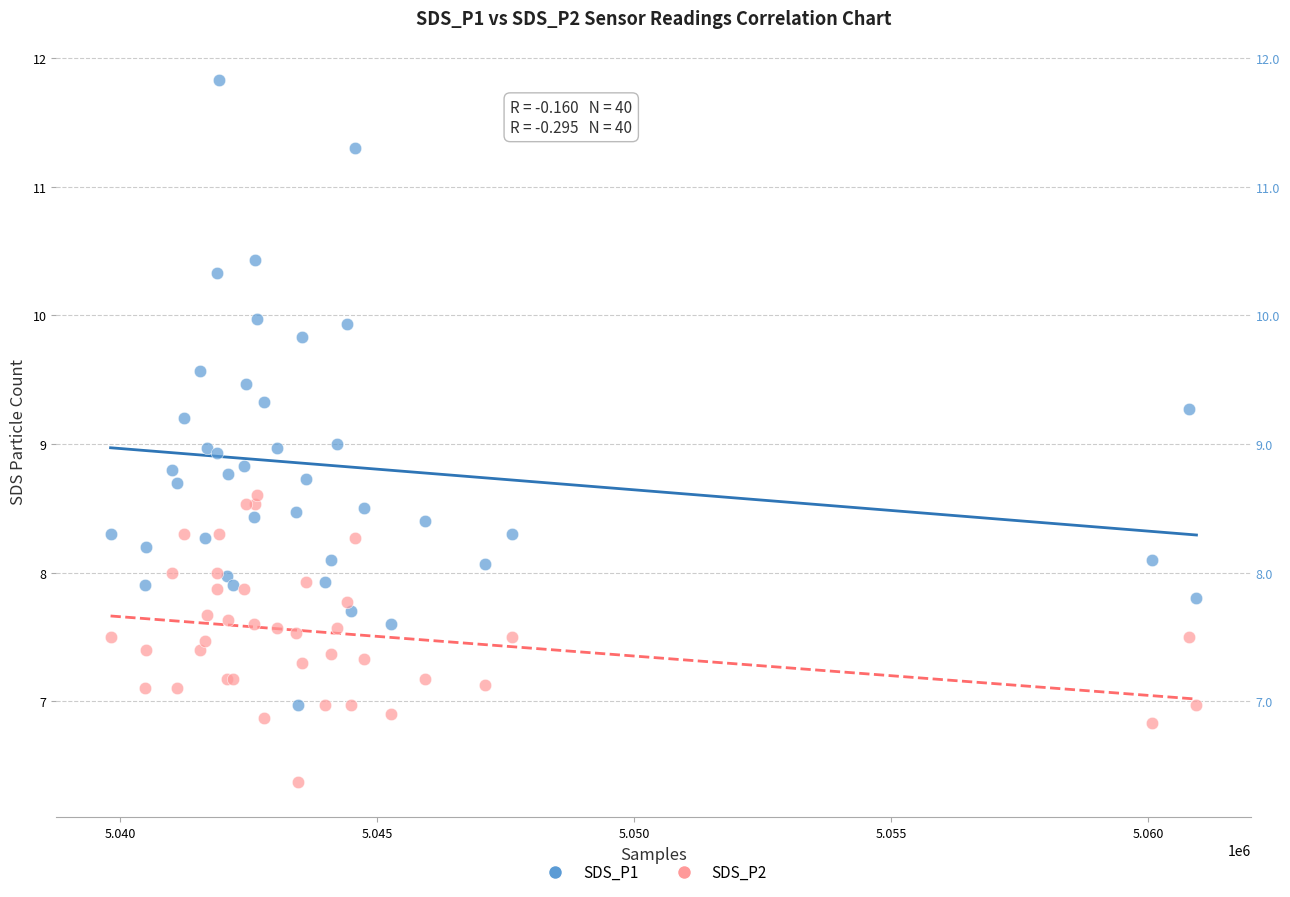

Which series reaches the minimum Y coordinate?

SDS_P2